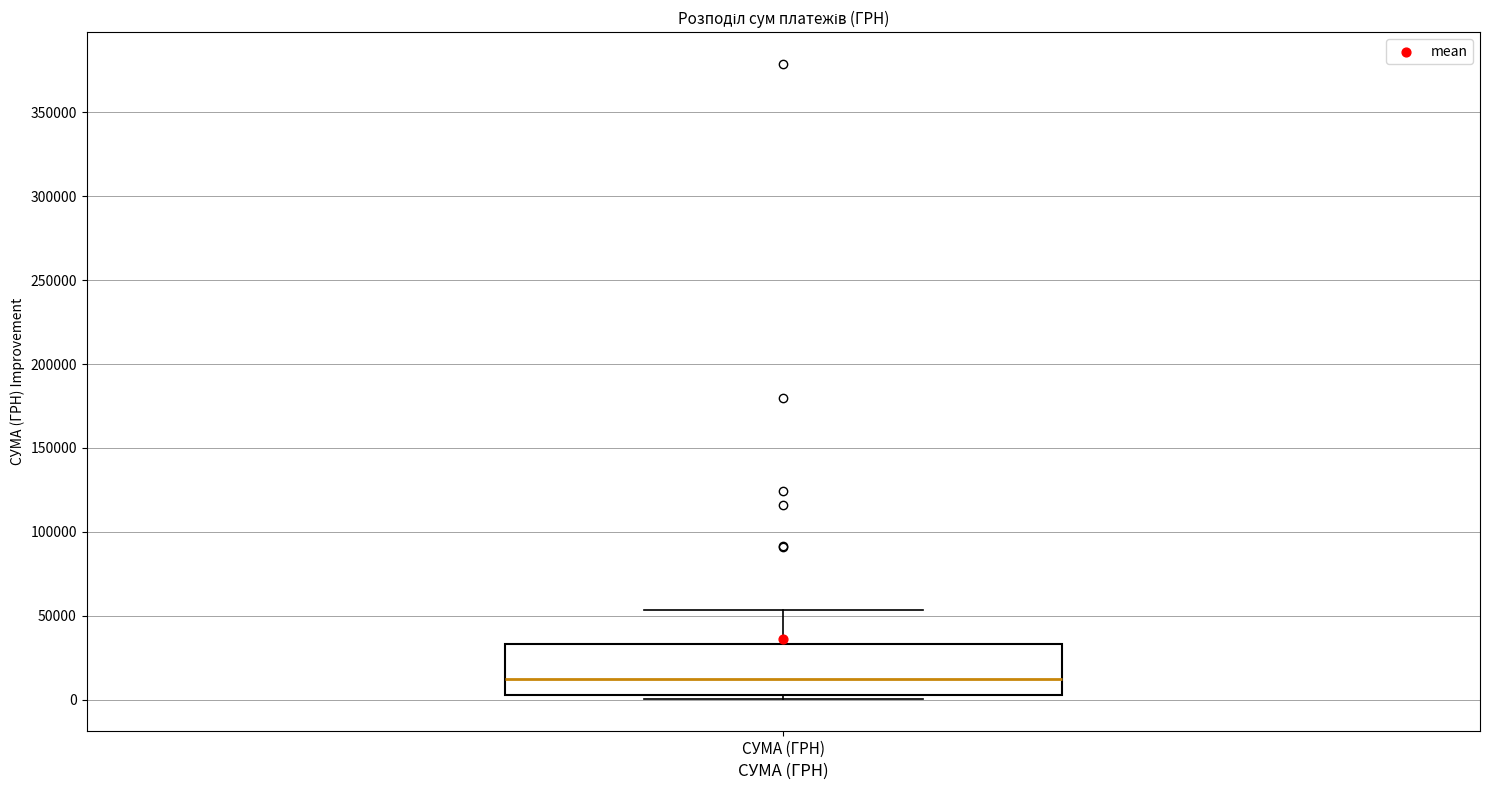

Read this box plot against the y-axis: the position of the median line, the range covered by the box, and the ends of both whiskers. The values are not printed on the chart, so give them approximately, as read against the axis.

median 10000, box 5000 to 35000, whiskers 0 to 55000